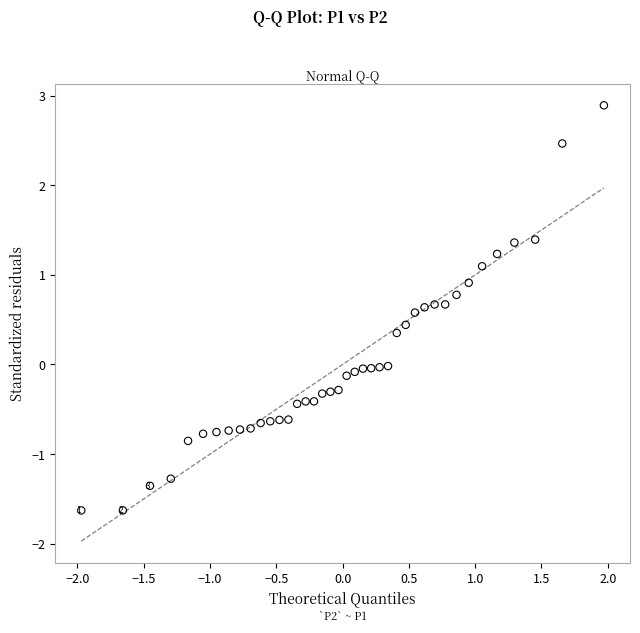

What is the range of X values (max minus min)?

3.9